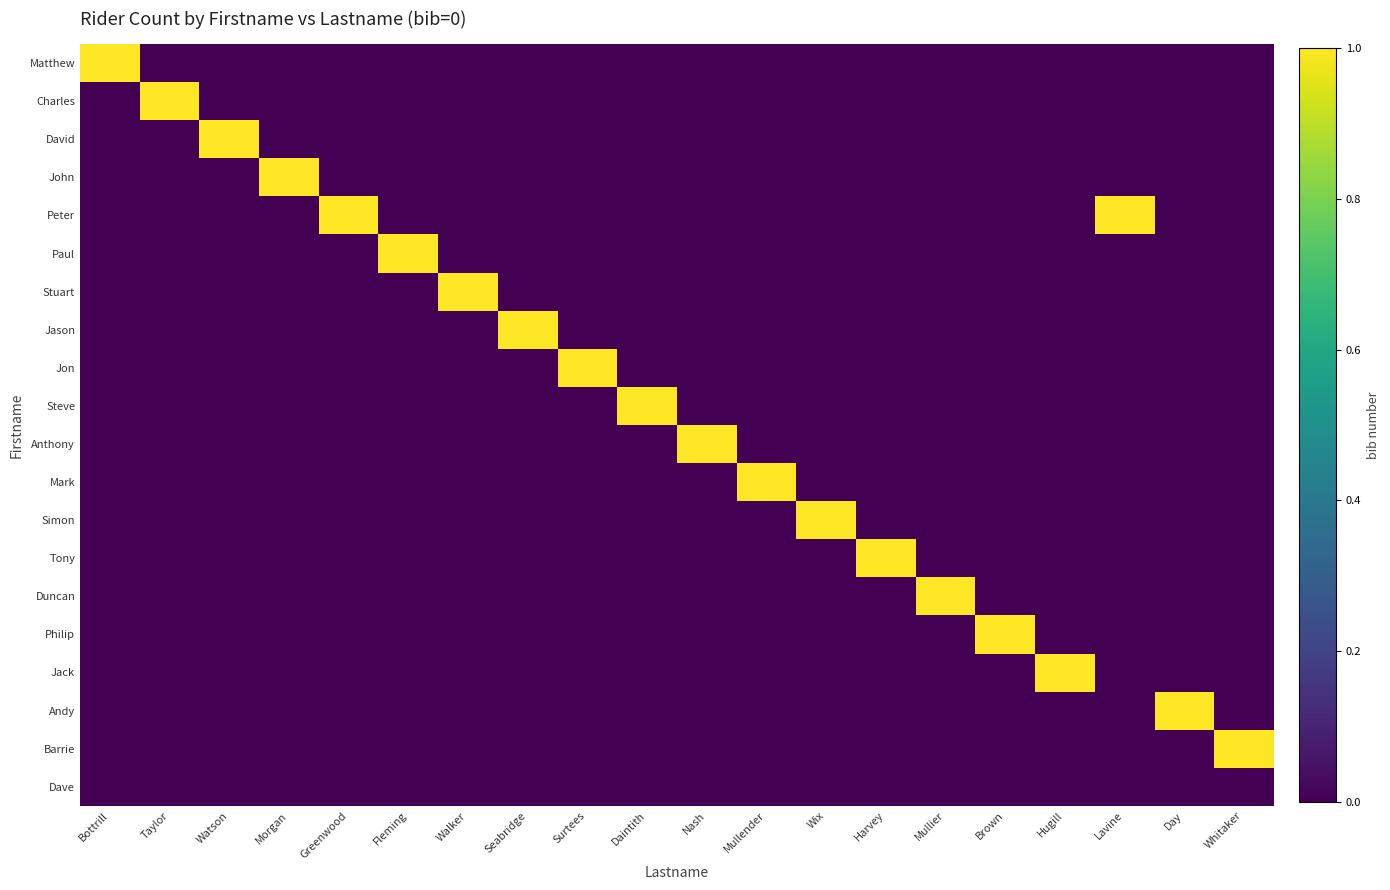

Count the number of data series in this chart.

20